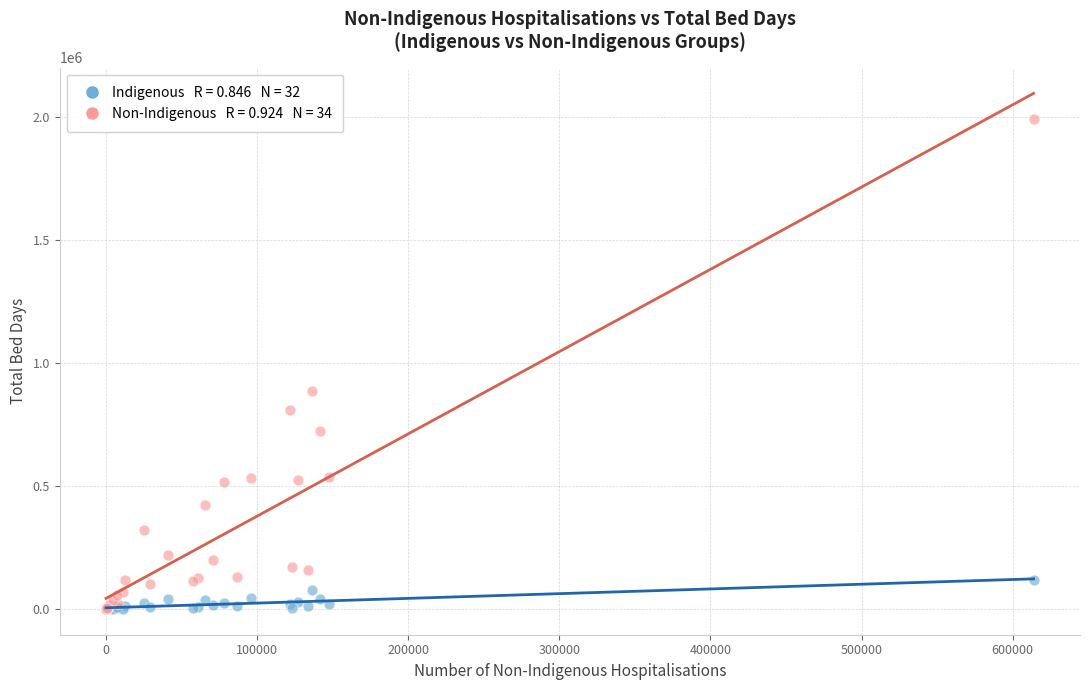

Across all series, what Y value is closest to 996418?

886787